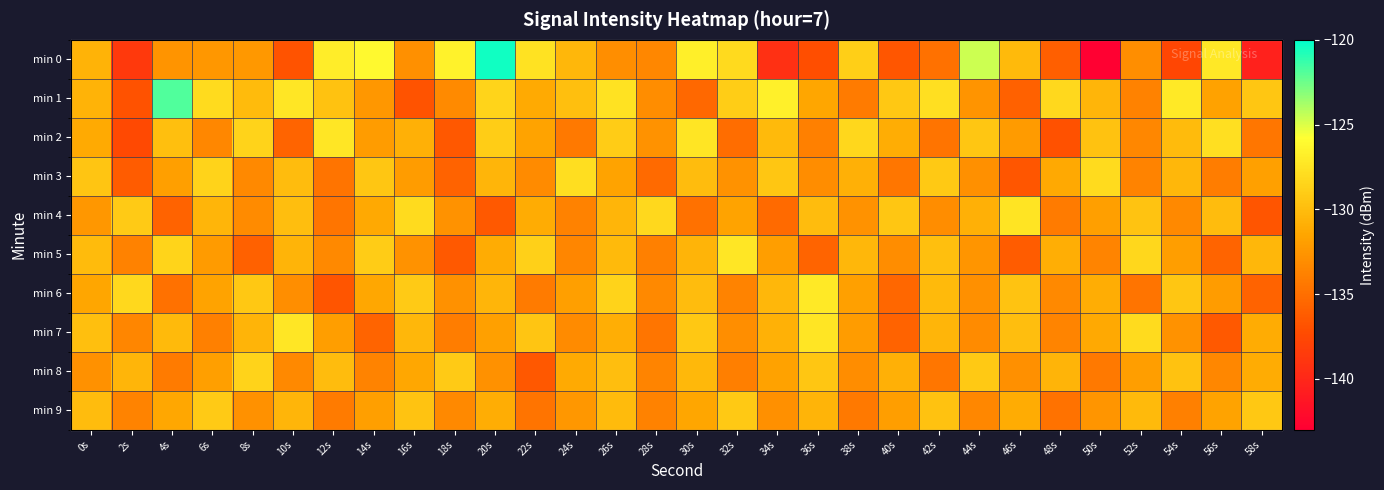

What is the difference between the second highest and second lowest values in the min 2 series?

9.5